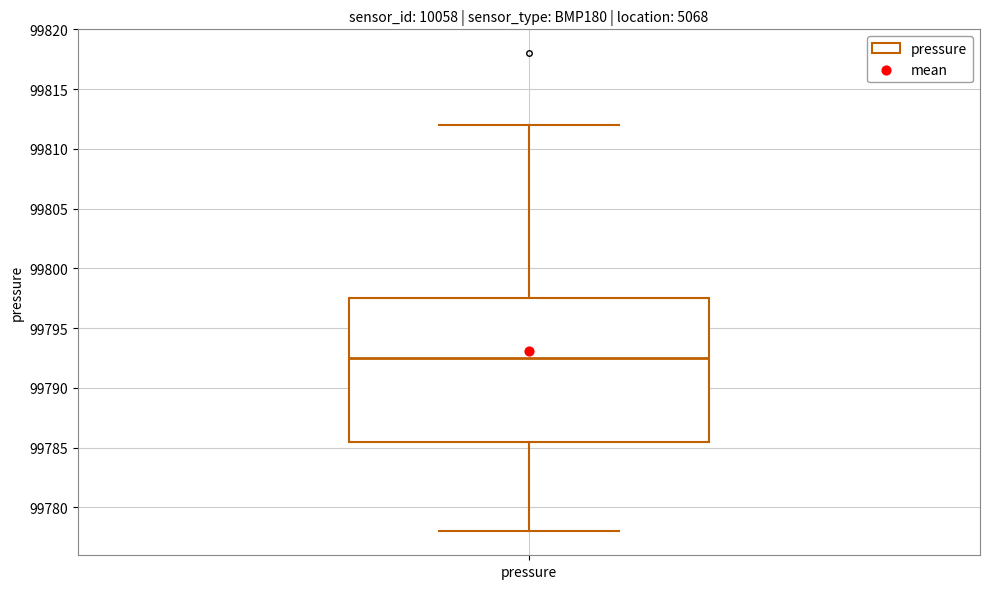

Where is the upper edge of the box for pressure on the y-axis? The values are not printed on the chart, so give them approximately, as read against the axis.

99797.5